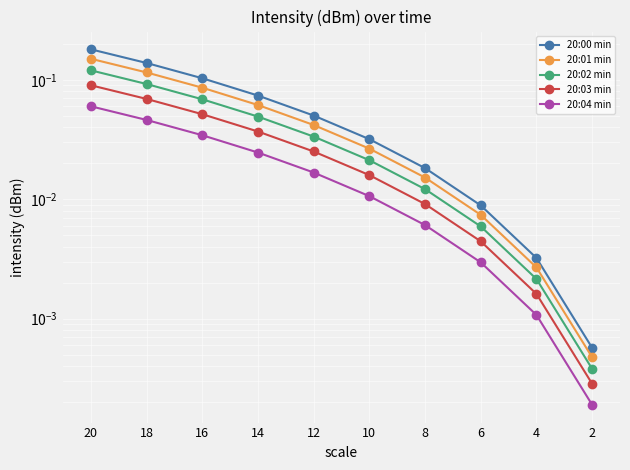

Reading left to right, list all the values displayed in this chart.

20:00 min: 0.2	0.1	0.1	0.1	0.1	0.0	0.0	0.0	0.0	0.0
20:01 min: 0.2	0.1	0.1	0.1	0.0	0.0	0.0	0.0	0.0	0.0
20:02 min: 0.1	0.1	0.1	0.0	0.0	0.0	0.0	0.0	0.0	0.0
20:03 min: 0.1	0.1	0.1	0.0	0.0	0.0	0.0	0.0	0.0	0.0
20:04 min: 0.1	0.0	0.0	0.0	0.0	0.0	0.0	0.0	0.0	0.0